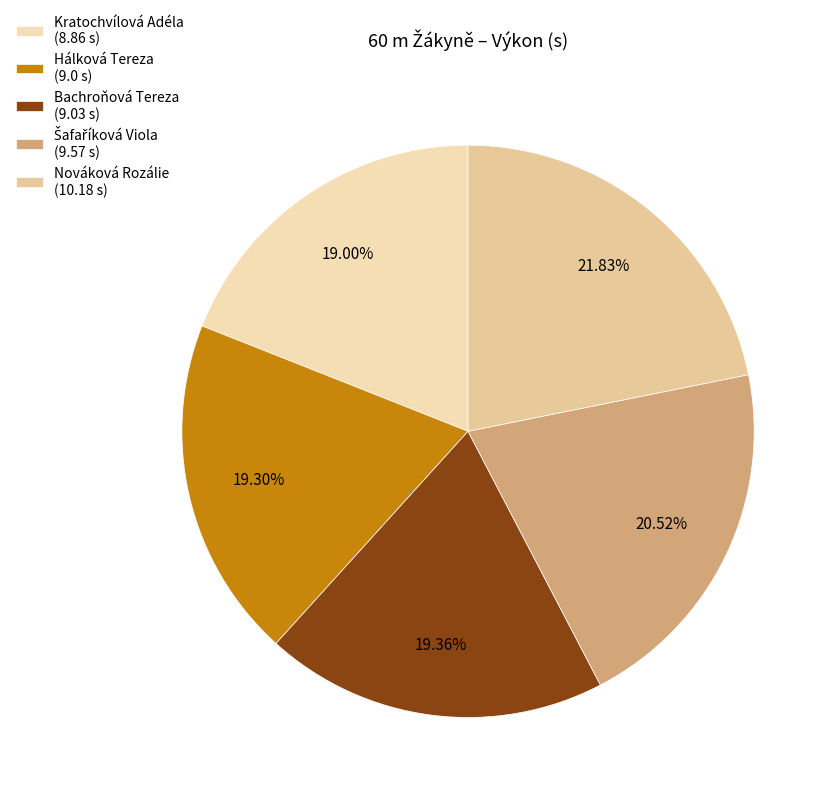

How many segments does this pie chart have?

5